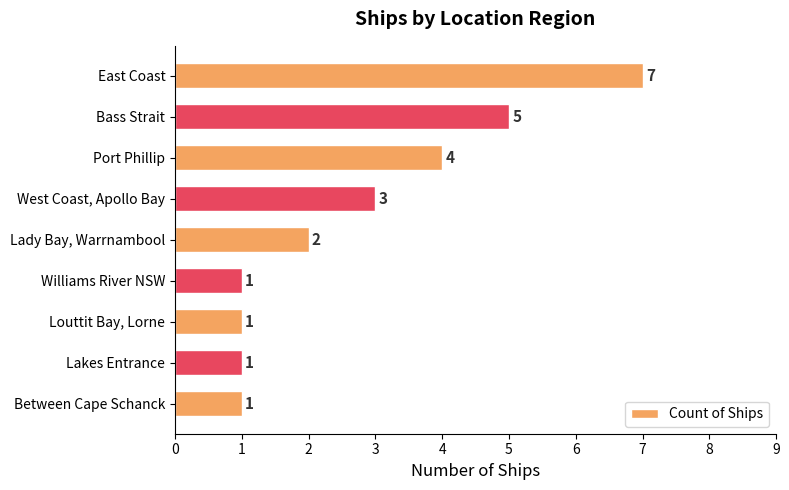

What is the ratio of the value at Port Phillip to the value at East Coast?

0.6